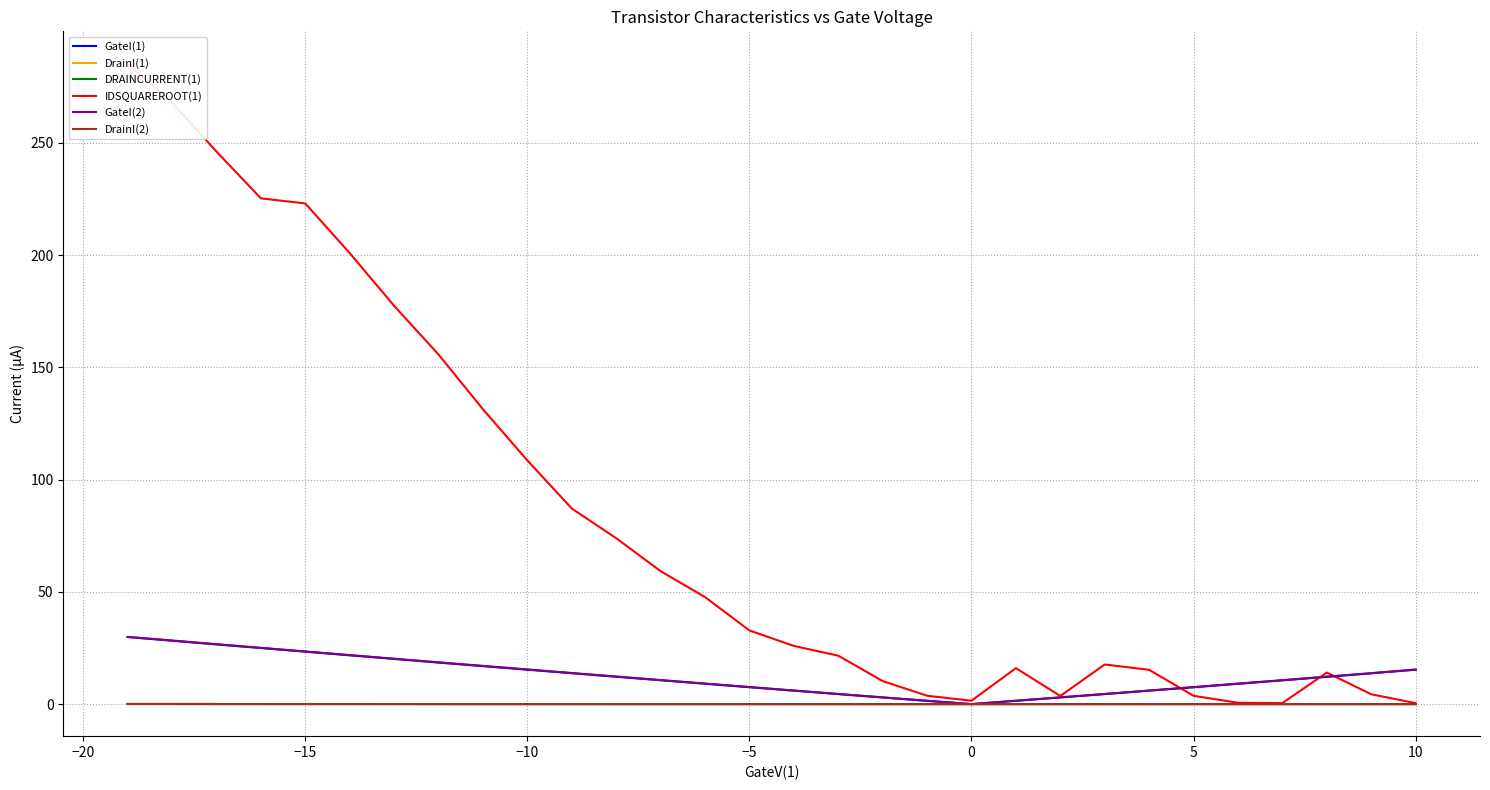

At how many categories does at least one series exceed 110?

9